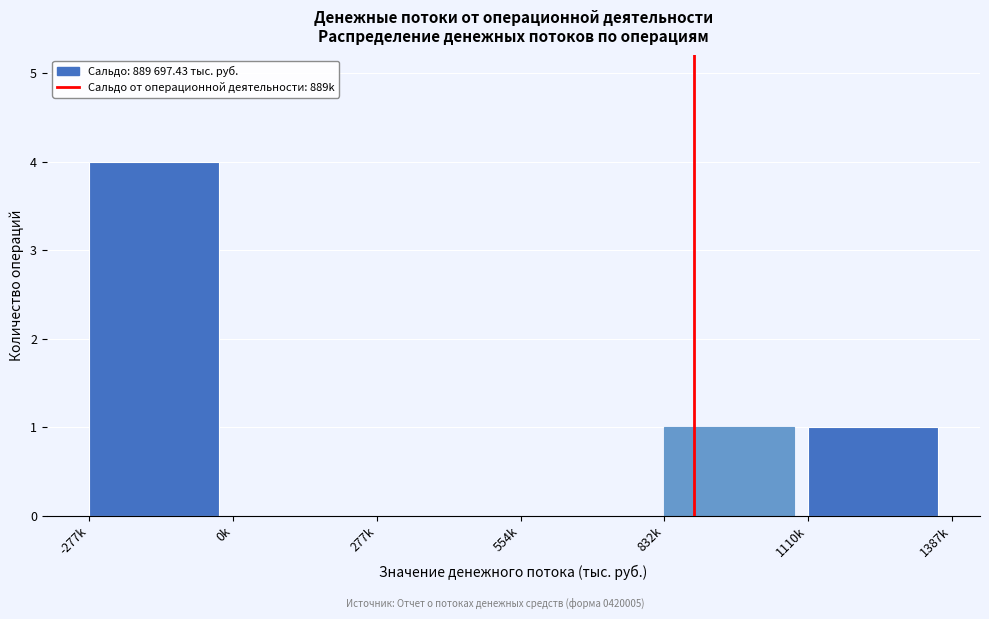

Reading left to right, extract all data points from this chart.

-277k=4	0k=0	277k=0	554k=0	832k=1	1110k=1